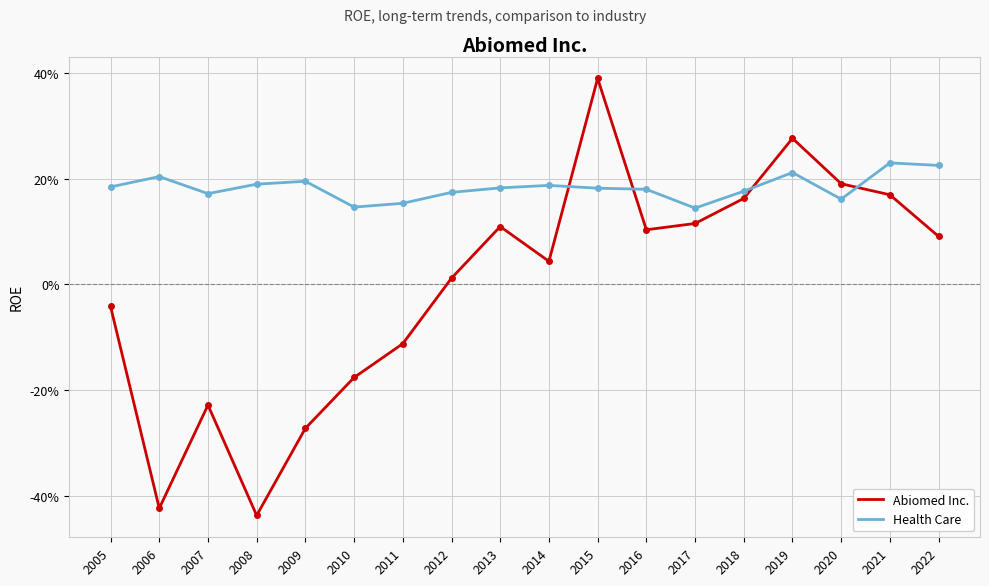

What are all the series names shown in the legend?

Abiomed Inc., Health Care